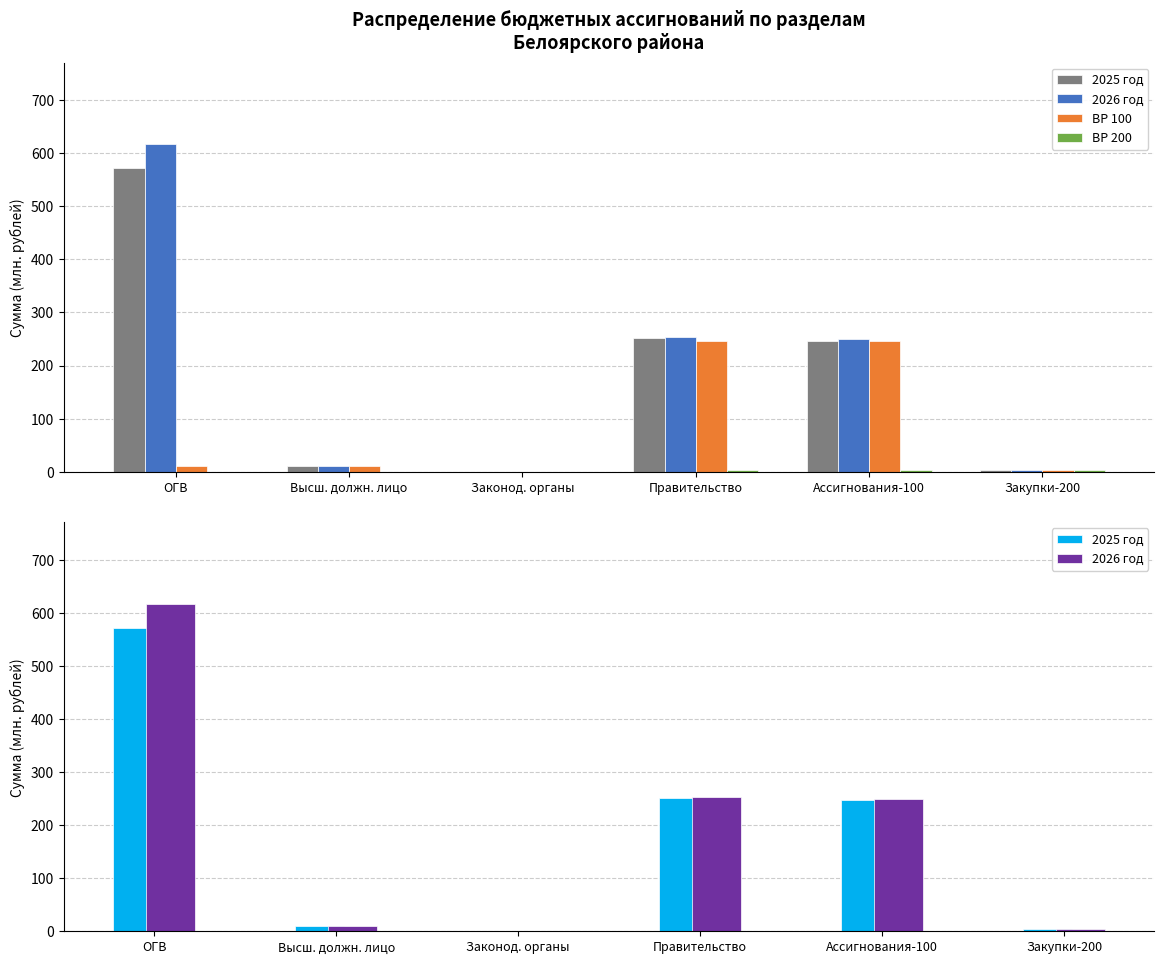

At how many categories does at least one series exceed 611?

1